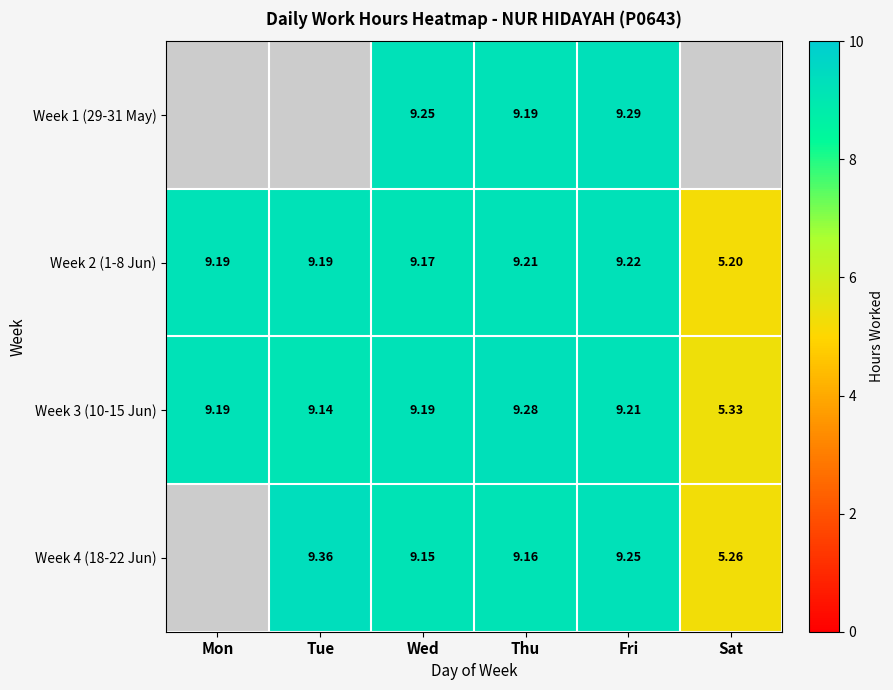

At which category does the chart reach its minimum across all series?

Sat